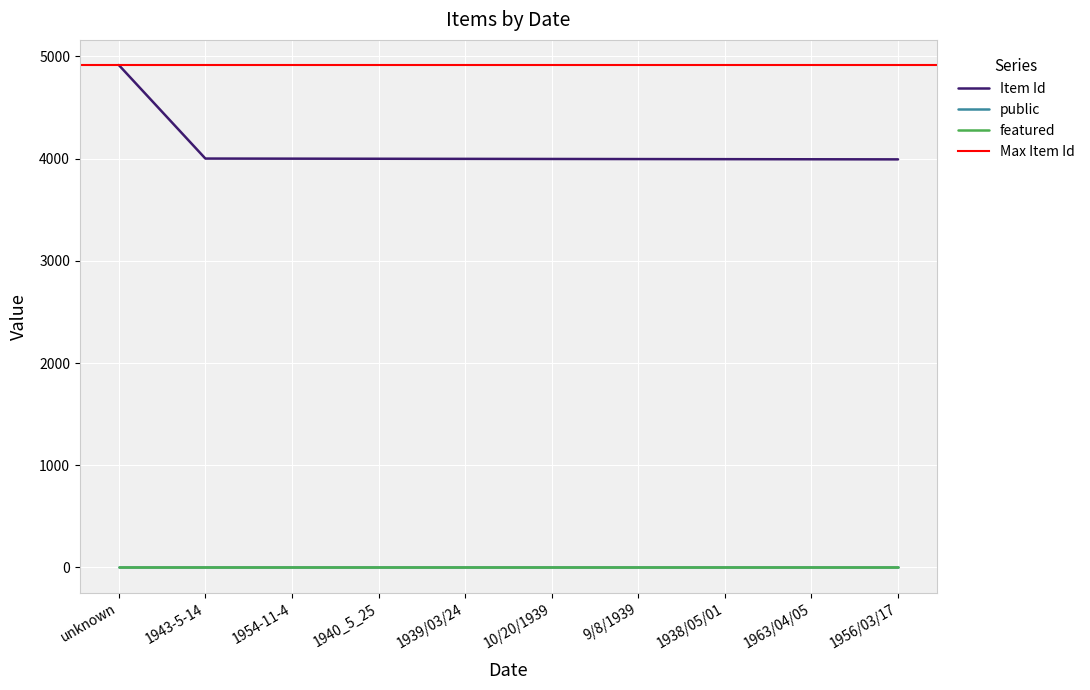

True or false: Item Id and featured intersect in this chart.

False